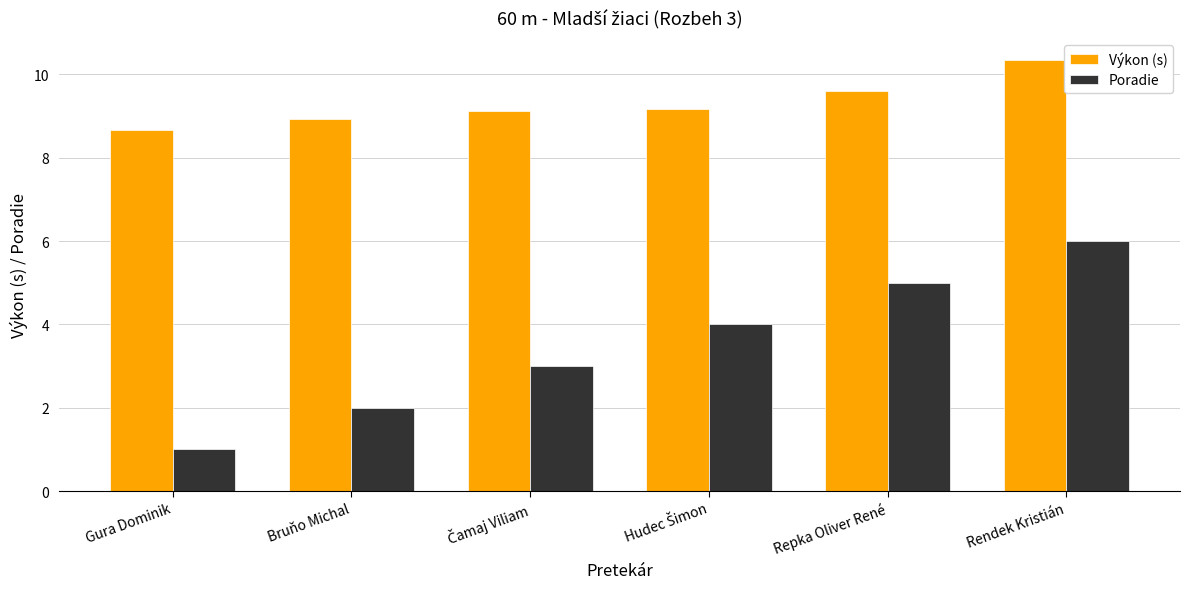

What is the difference between the highest and lowest values at Repka Oliver René?

4.6